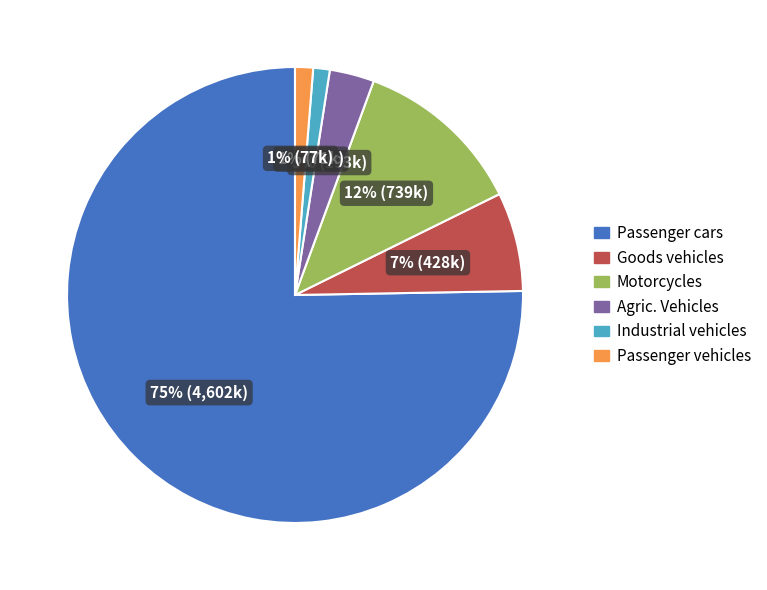

Which category has the biggest portion of the pie?

Passenger cars